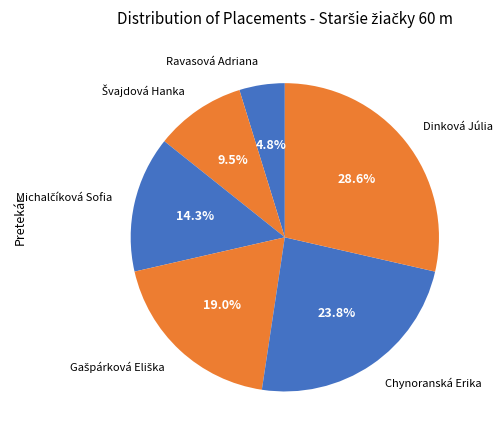

What portion of the pie excludes Dinková Júlia?

71.4%